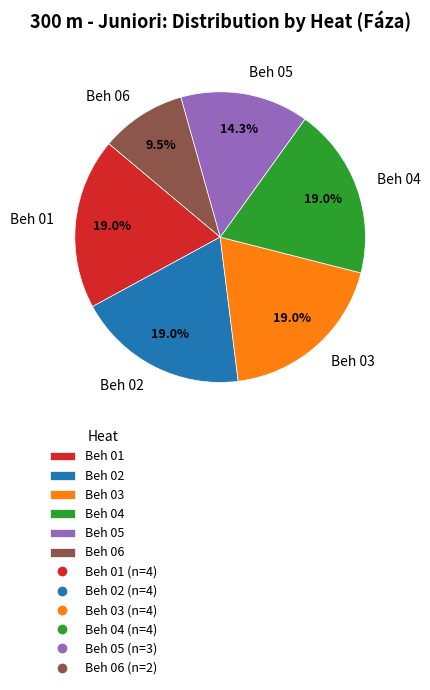

Is there a majority slice in this chart?

No